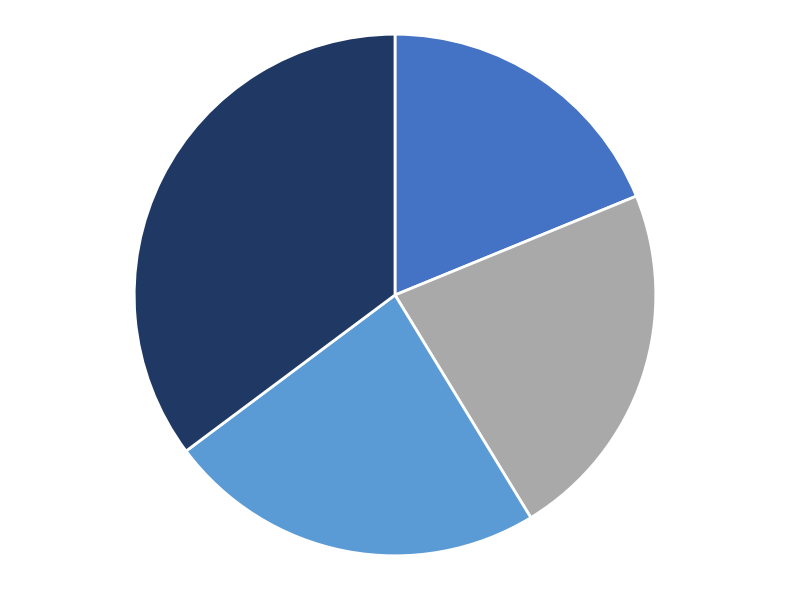

Does any single category account for the majority?

No